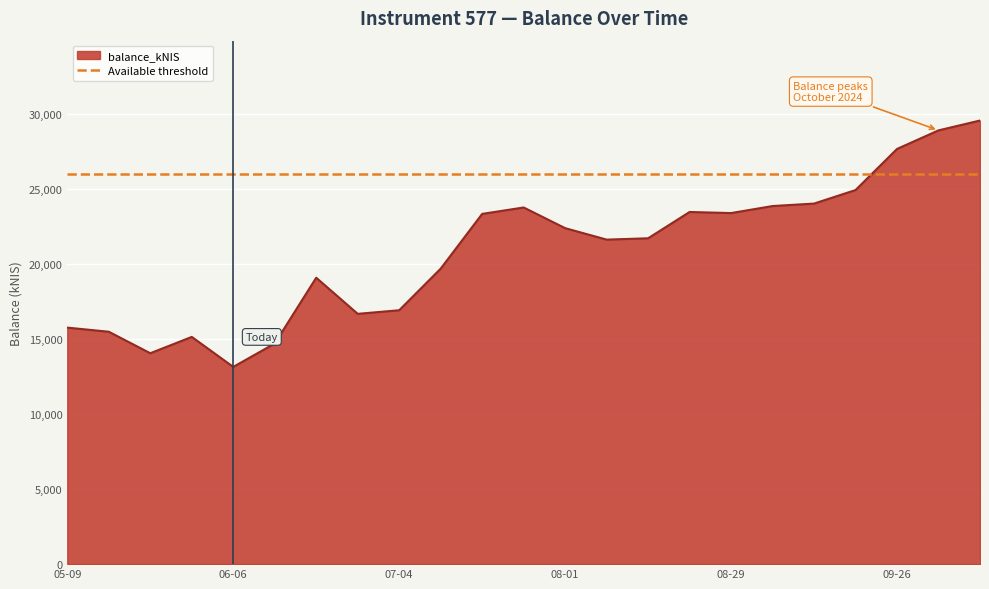

What is the difference between the values at 2024-07-18 and 2024-08-22?

127.7